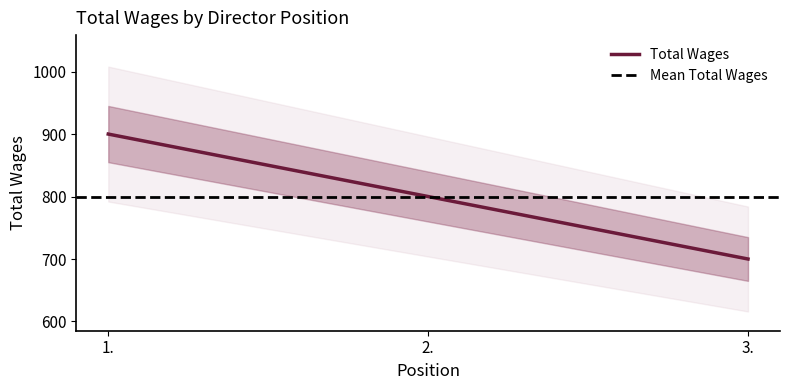

List the labels in order of value, smallest first.

3., 2., 1.